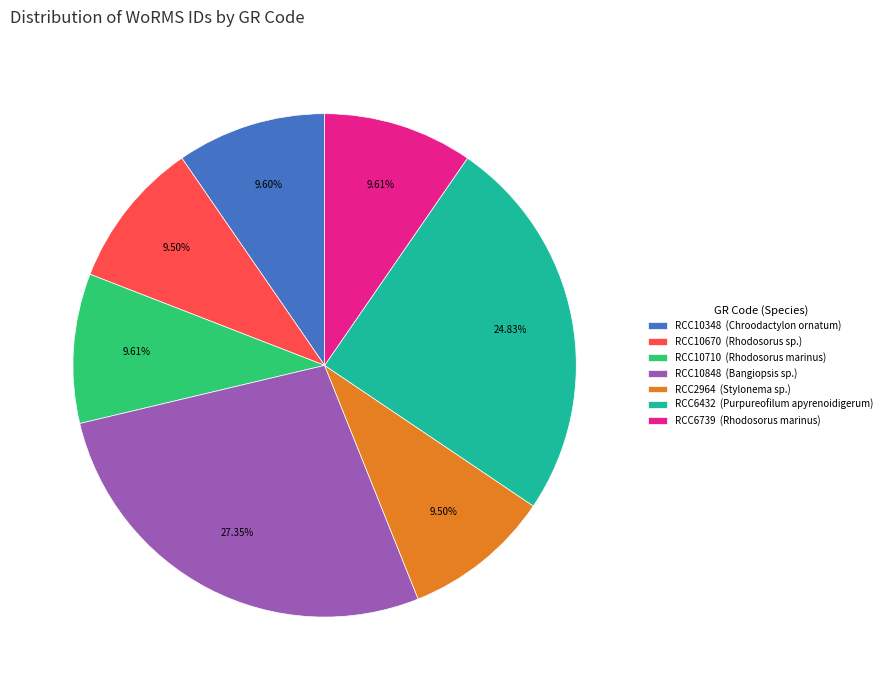

True or false: RCC10348 accounts for 22% of the total.

False